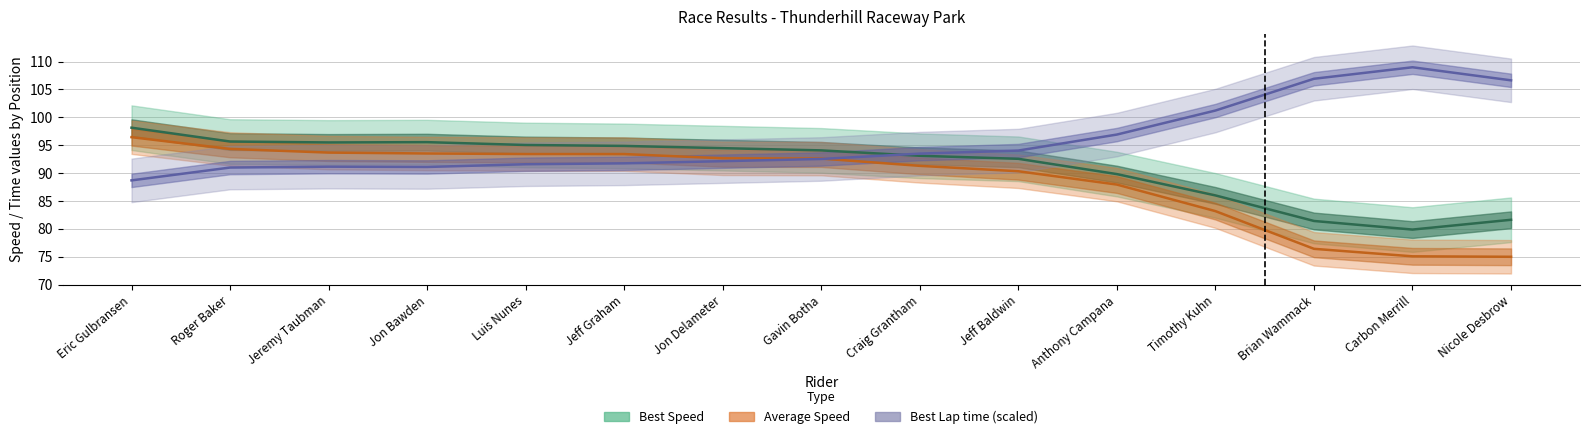

True or false: Average Speed has a value of 19.5 at Craig Grantham.

False